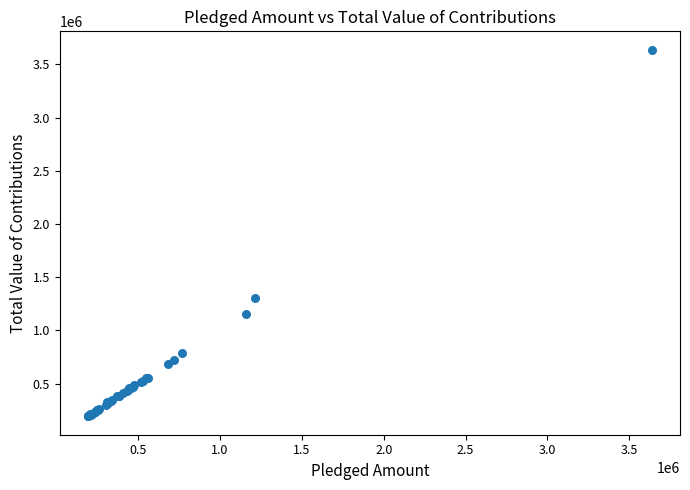

What Y value in the scatter plot is closest to 1914850?

1306349.1